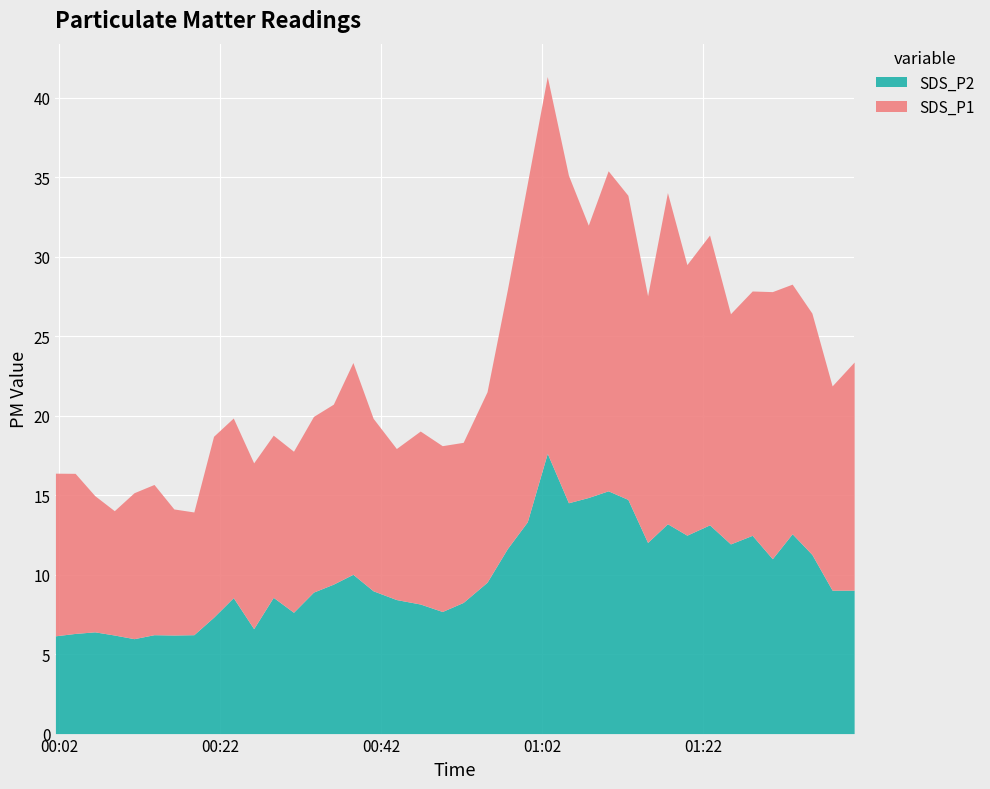

At 2021/04/21 00:33:34, list the series in order from smallest to largest.

SDS_P2, SDS_P1